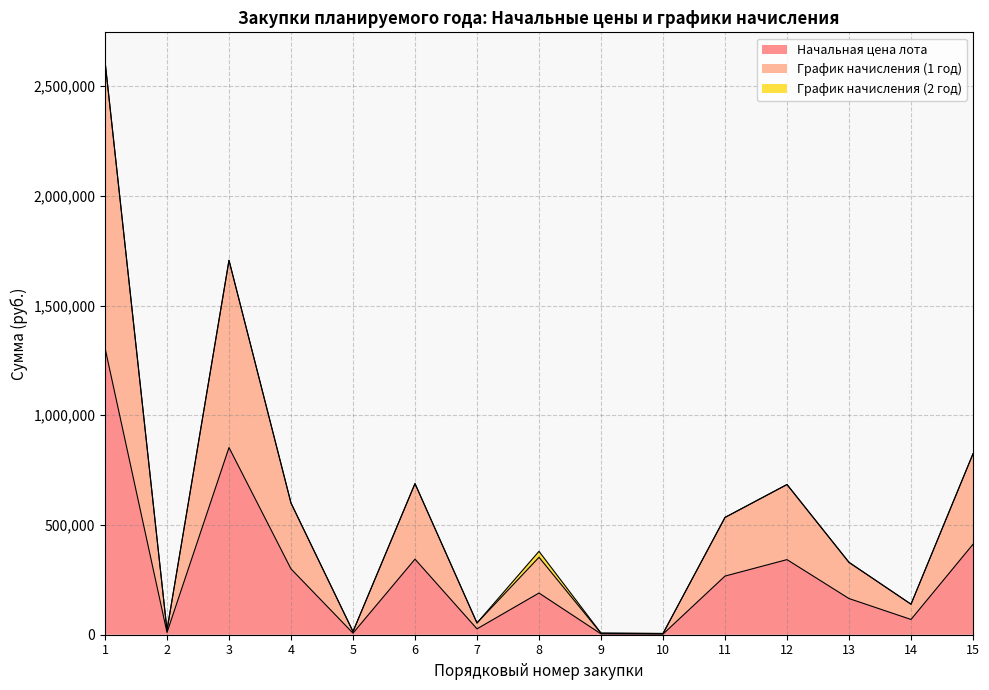

What is the lowest value of the Начальная цена лота series?

2850.0